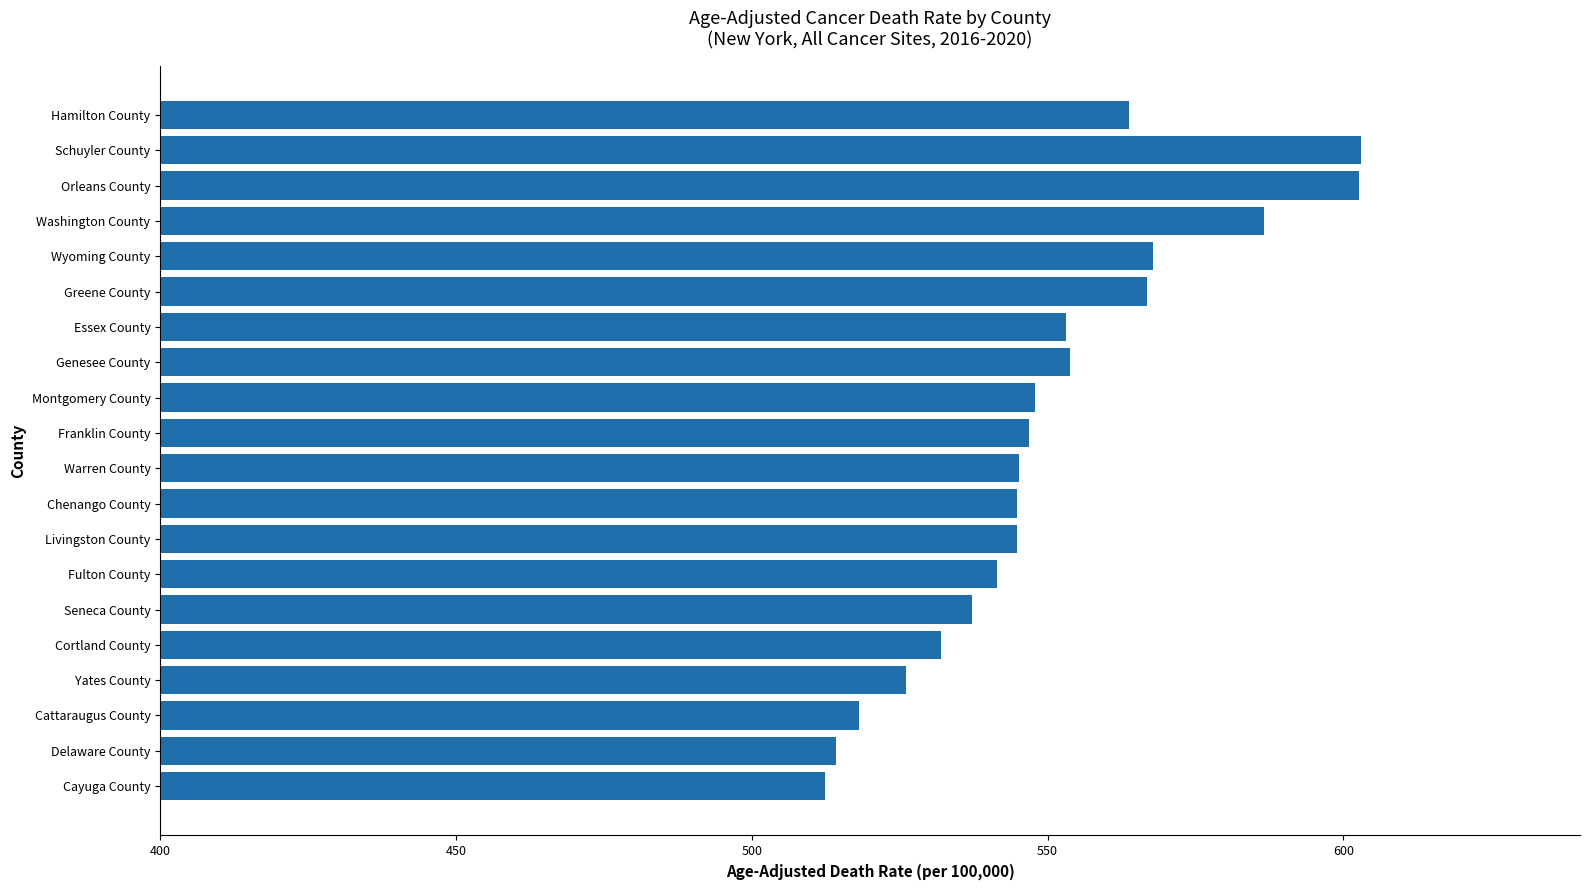

What is the label of the 5th bar from the bottom?

Cortland County